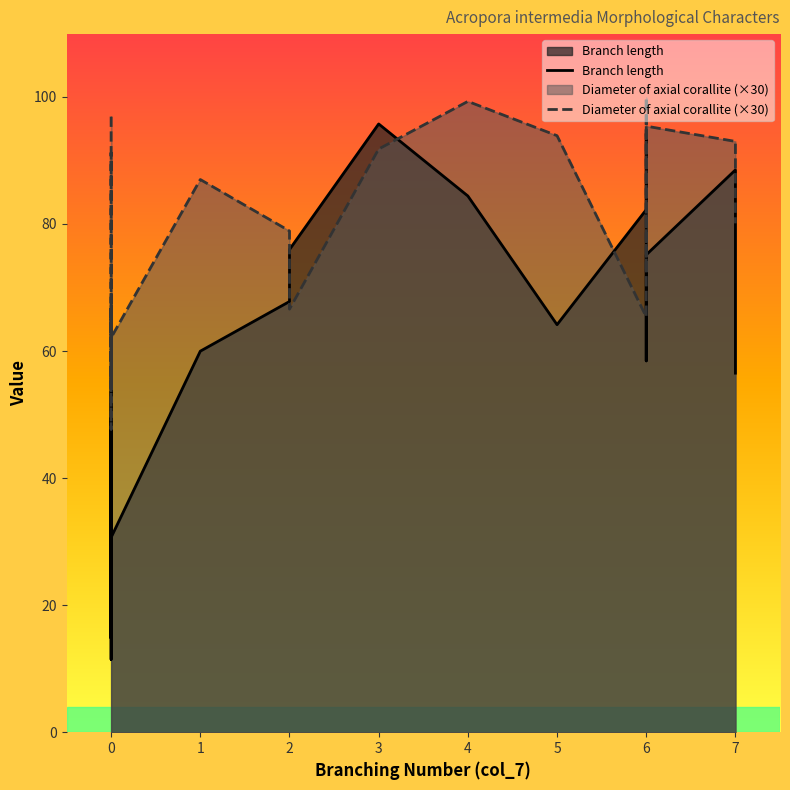

What is the average value of the Diameter of axial corallite (×30) series?

75.5